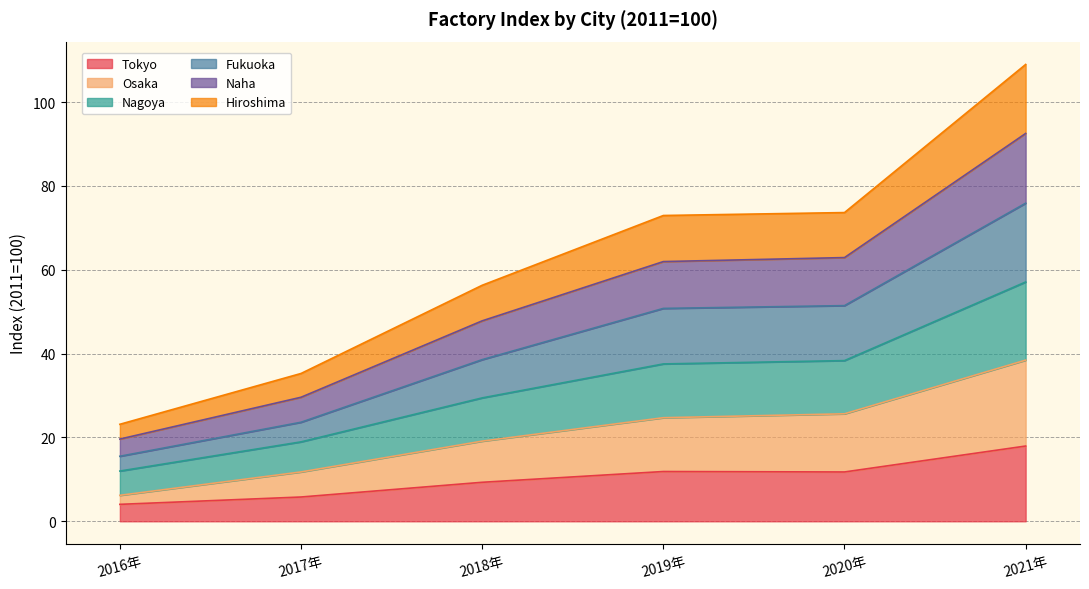

What is the total value across all series at 2019年?

73.0